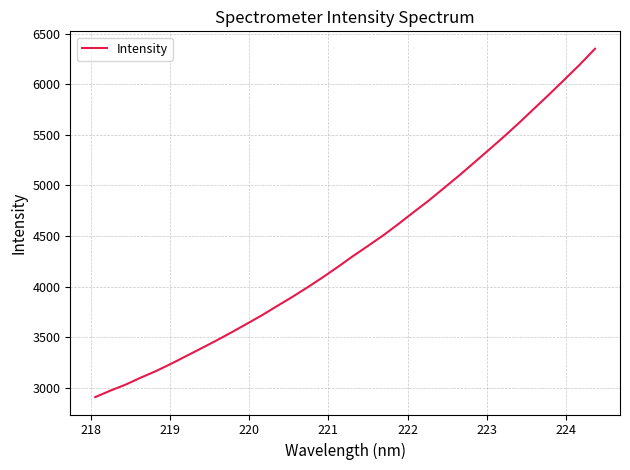

What is the difference between the maximum and minimum values?

3440.5